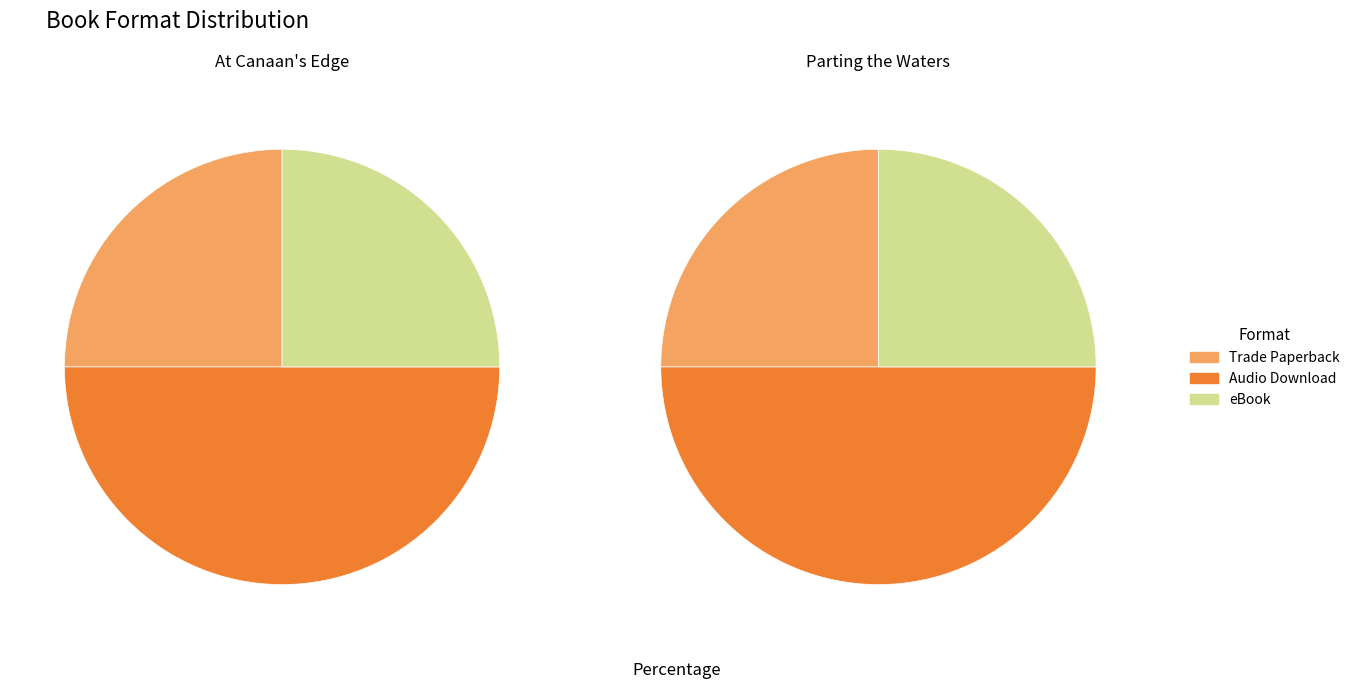

To the nearest percent, what portion does 2 represent?

25%